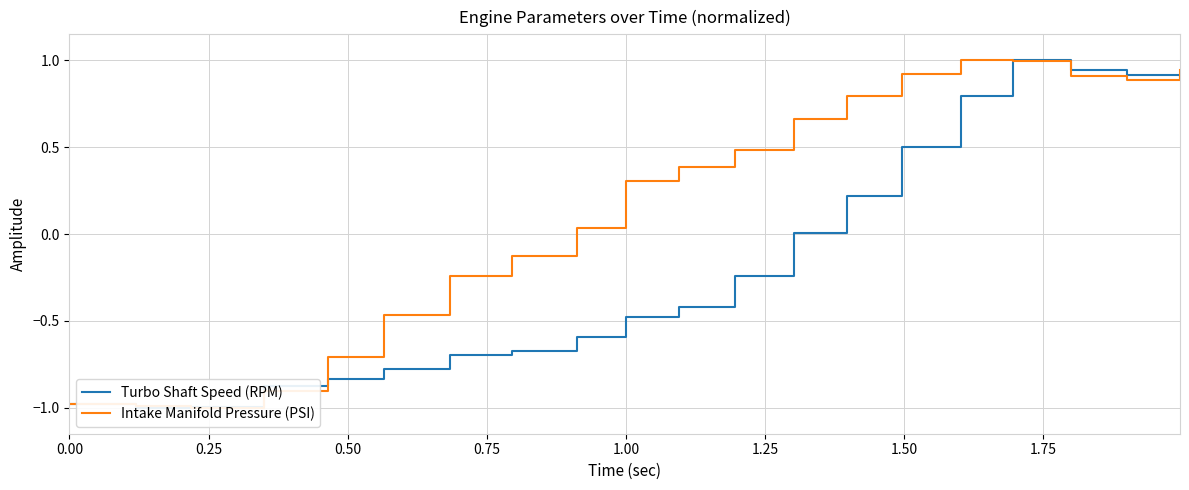

What are all the series names shown in the legend?

Turbo Shaft Speed (RPM), Intake Manifold Pressure (PSI)